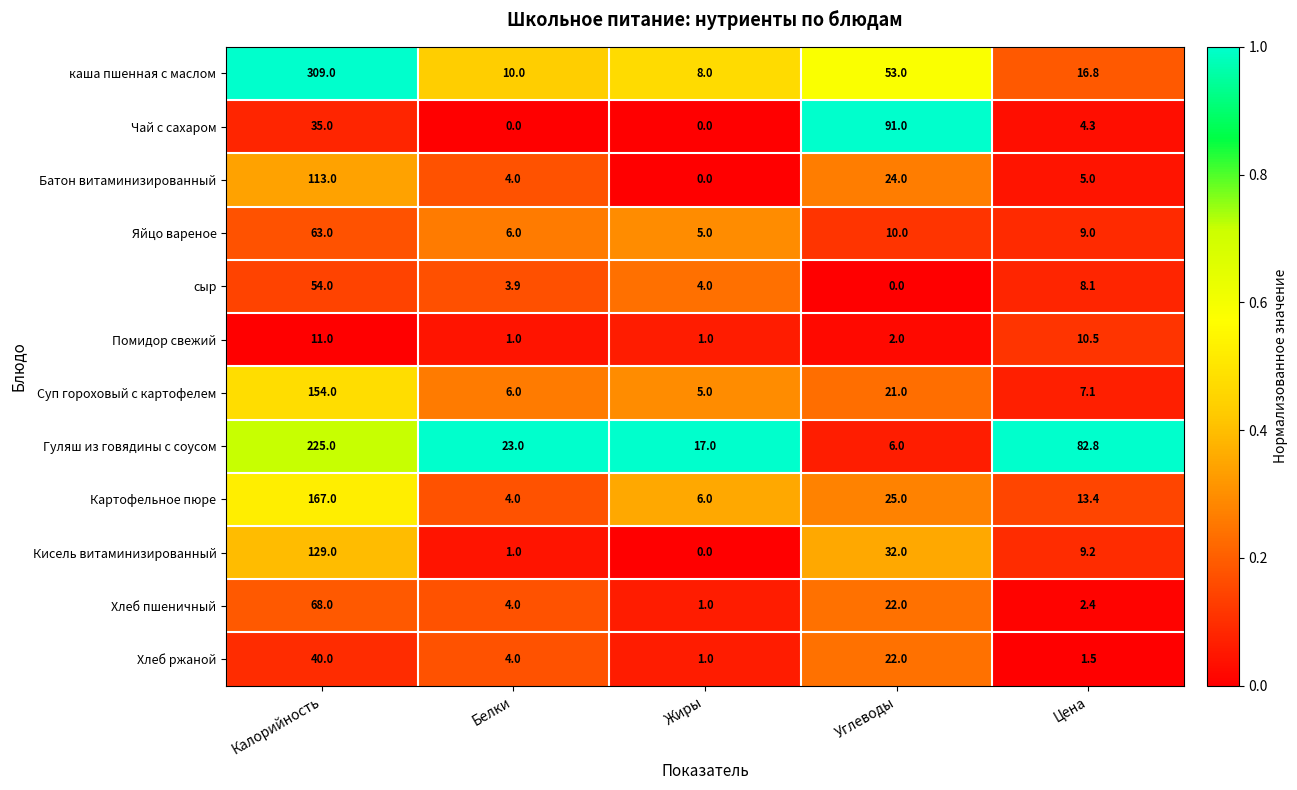

At which label is Хлеб пшеничный closest to 34?

Углеводы